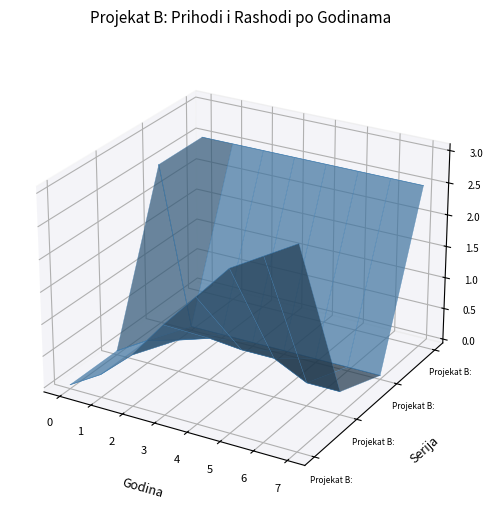

At which label is Projekat B: Prihod_kumulativ closest to 0?

5